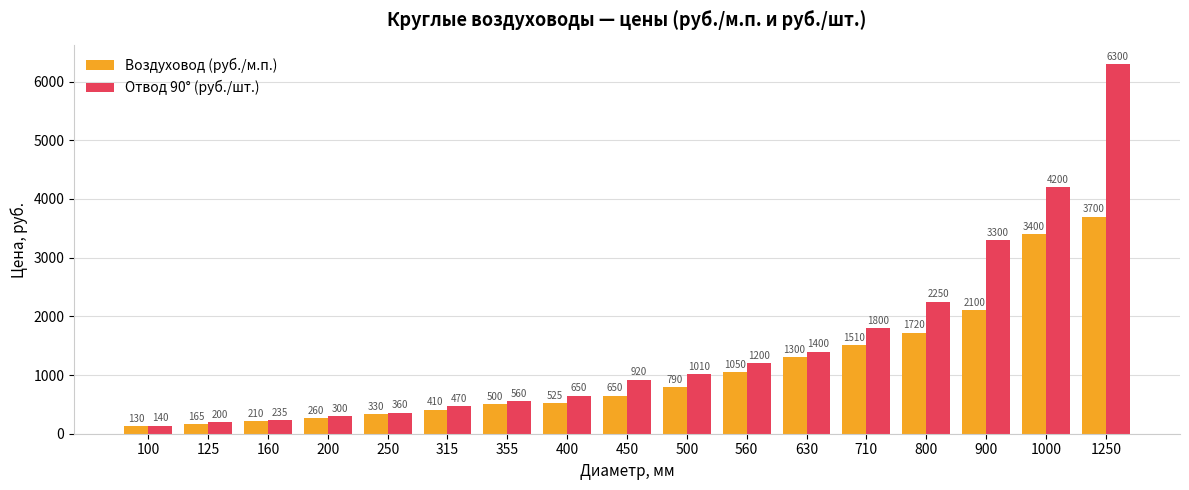

How many bars are there in each group?

2